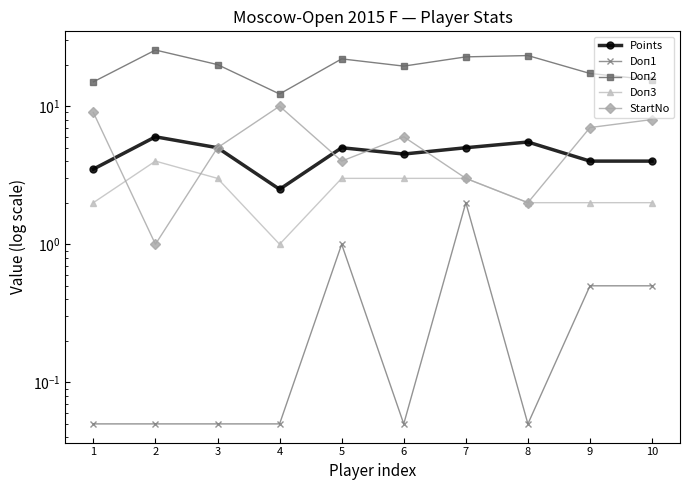

What value does the StartNo series have at 10?

8.0